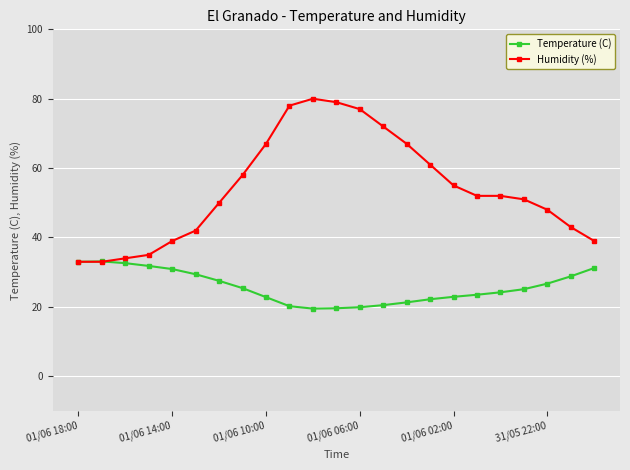

How many categories are shown in the chart?

23